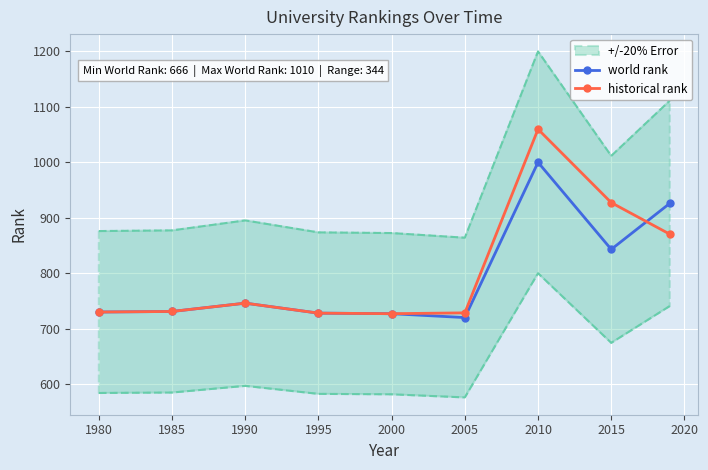

List the series in order of their overall mean, lowest first.

world rank, historical rank